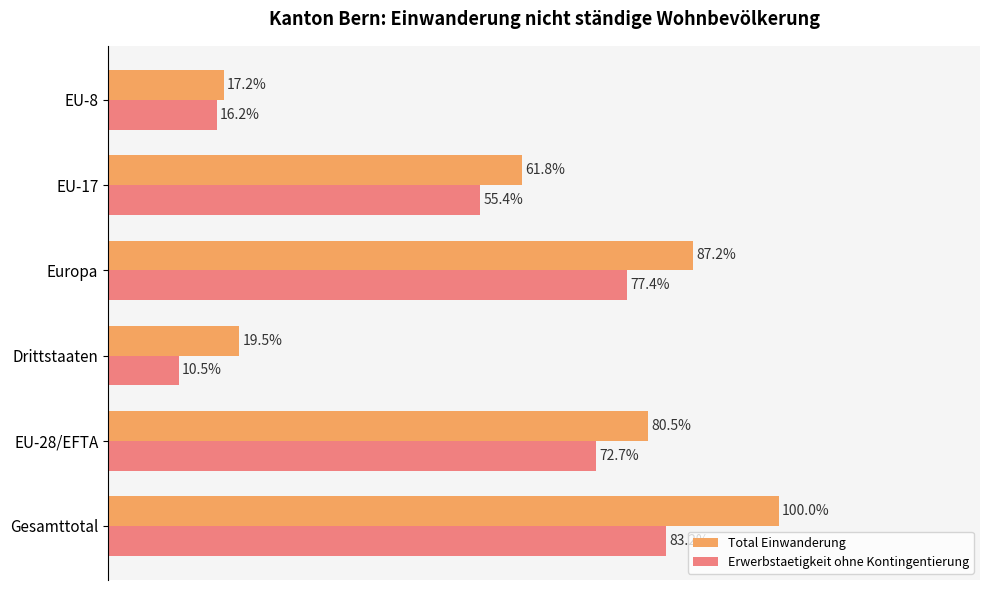

Is the value of Total Einwanderung at Europa greater than the value of Erwerbstaetigkeit ohne Kontingentierung at EU-17?

Yes